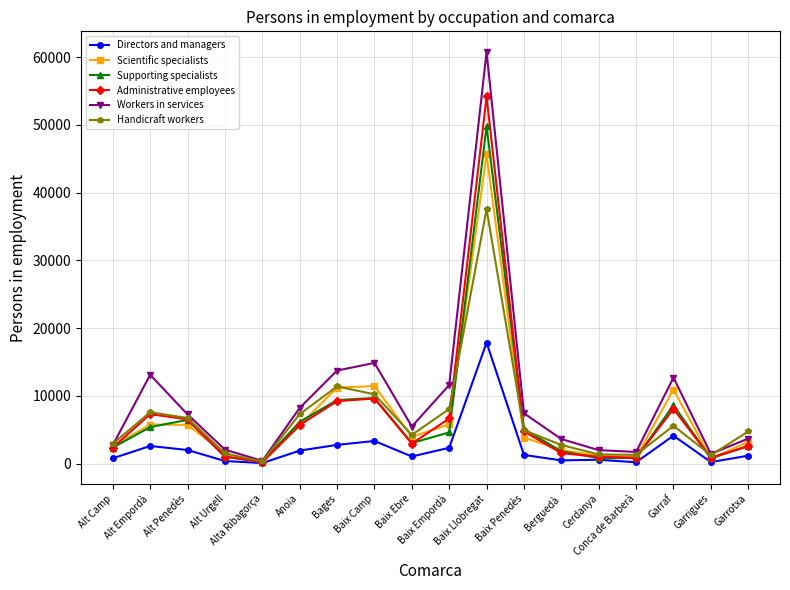

At which category does Supporting specialists reach its first local valley?

Alta Ribagorça